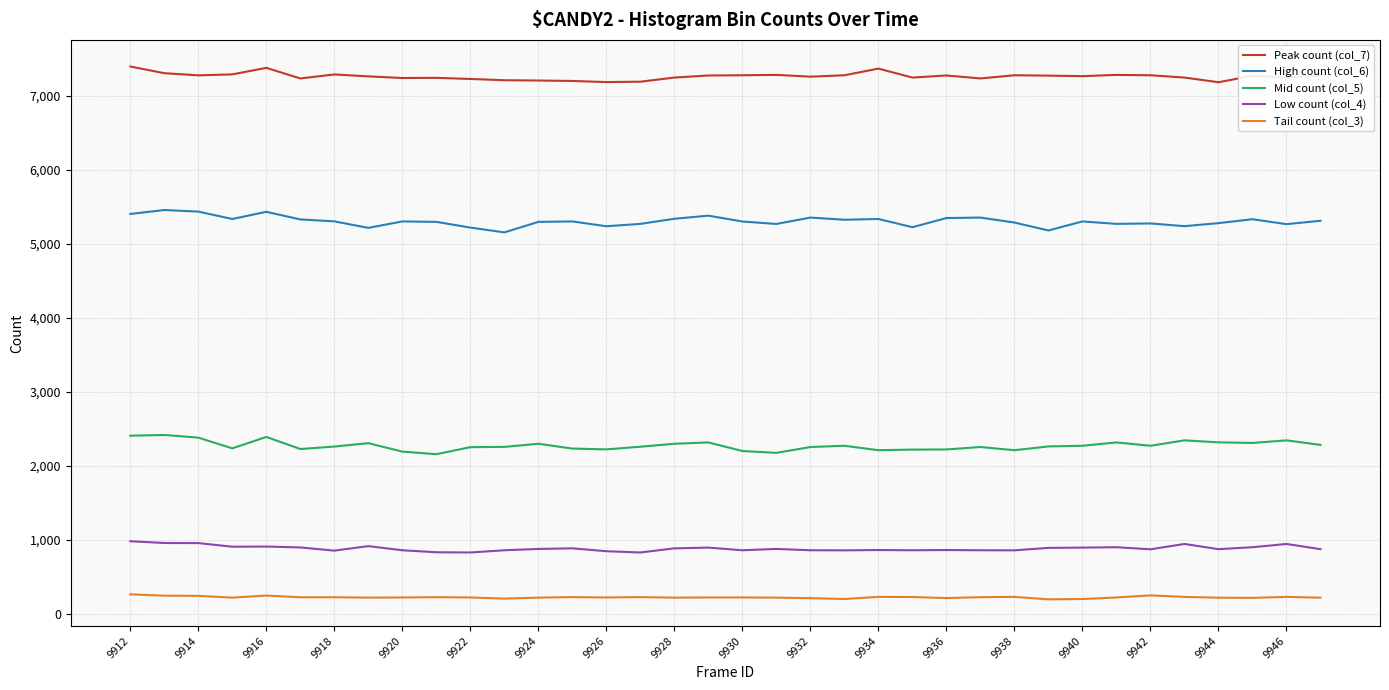

Which series has the largest total across all categories?

Peak count (col_7)